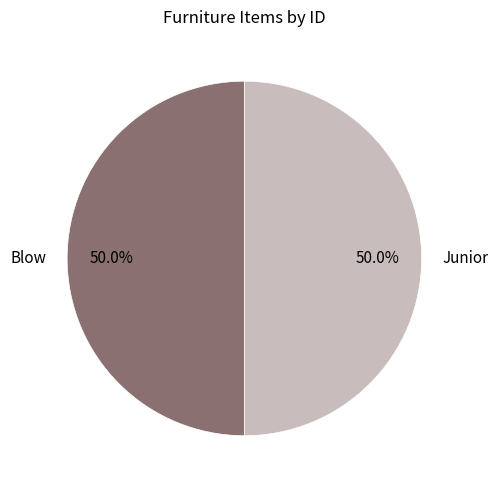

Approximately how many times larger is the value at Blow compared to Junior?

1.0